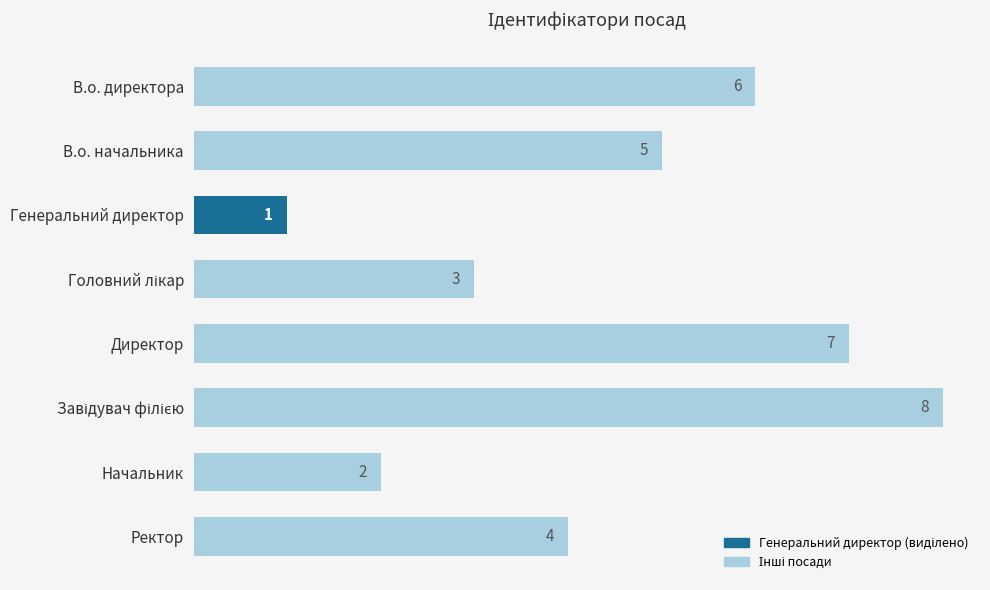

What is the difference between the maximum and minimum values?

7